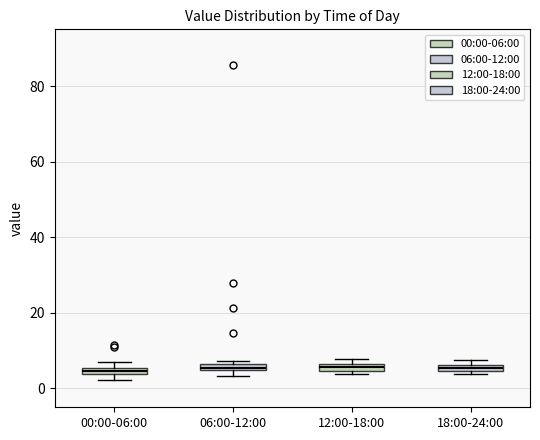

Where is the lower edge of the box for 06:00-12:00 on the y-axis? The values are not printed on the chart, so give them approximately, as read against the axis.

4